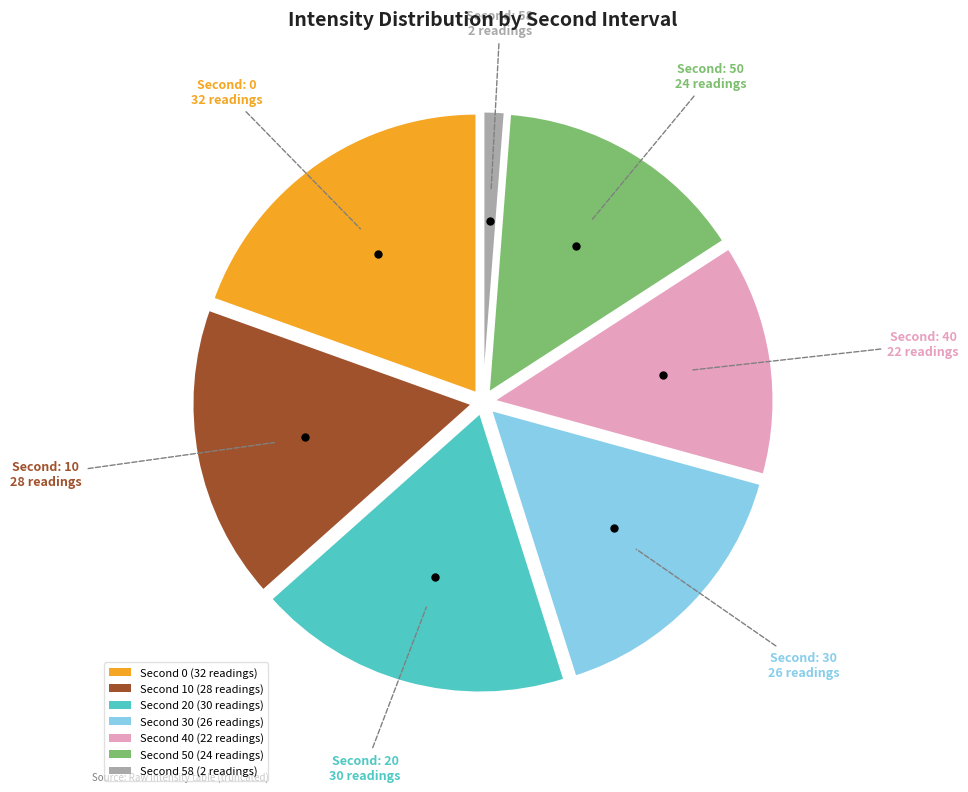

Is there a majority slice in this chart?

No